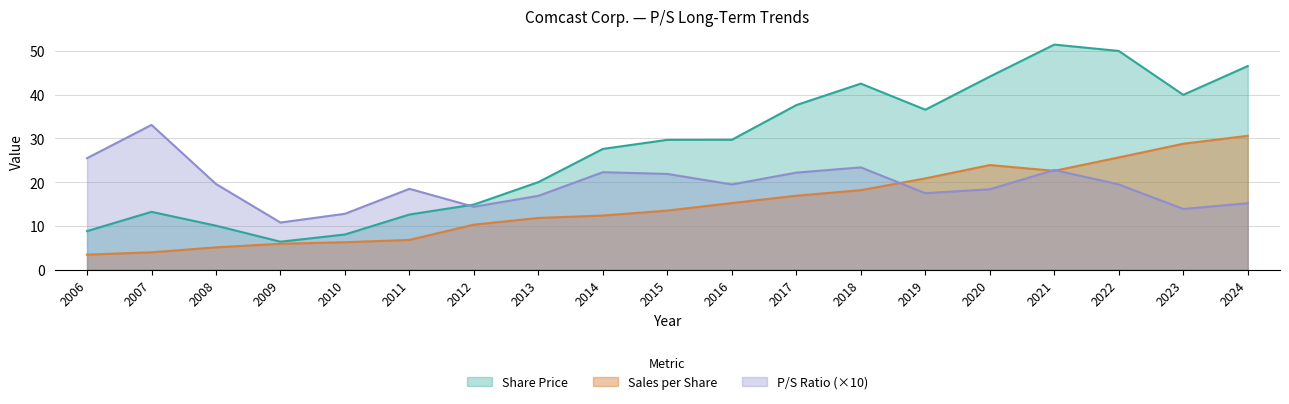

True or false: Share Price has a value of 29.7 at 2016.

True